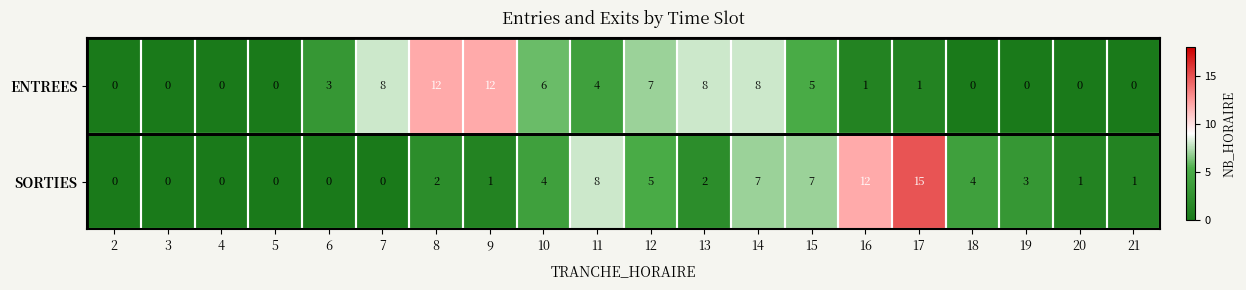

What is the approximate value of ENTREES at 10?

6